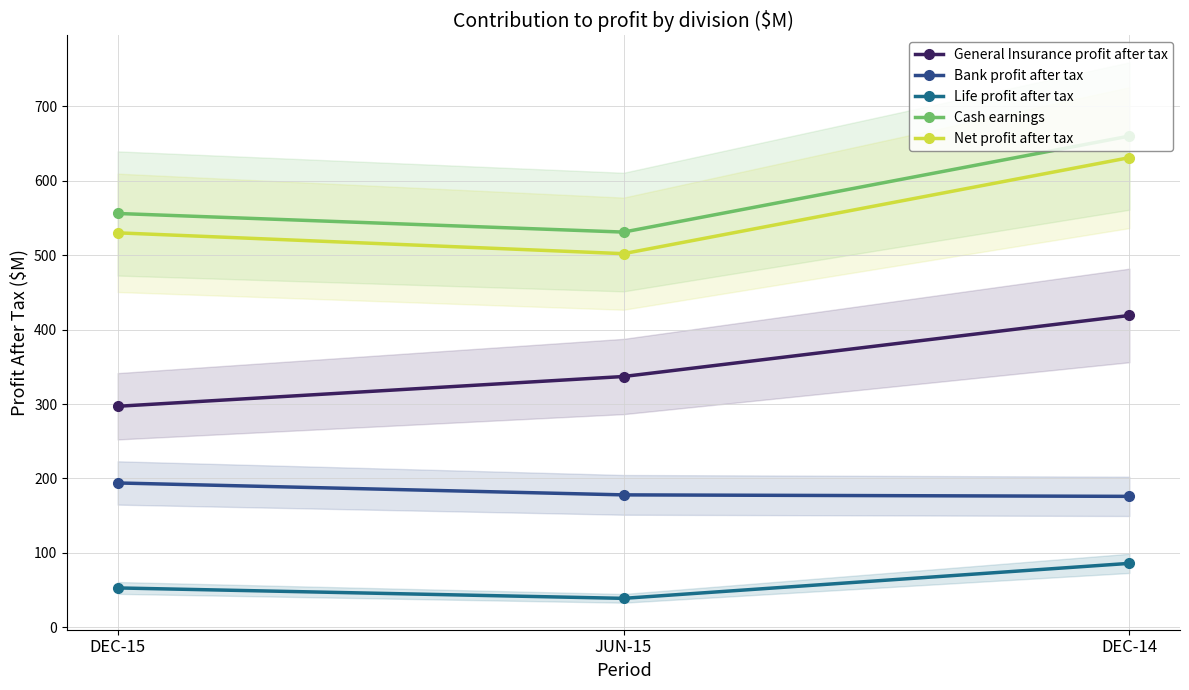

The value of Life profit after tax at DEC-15 is 26. True or false?

False